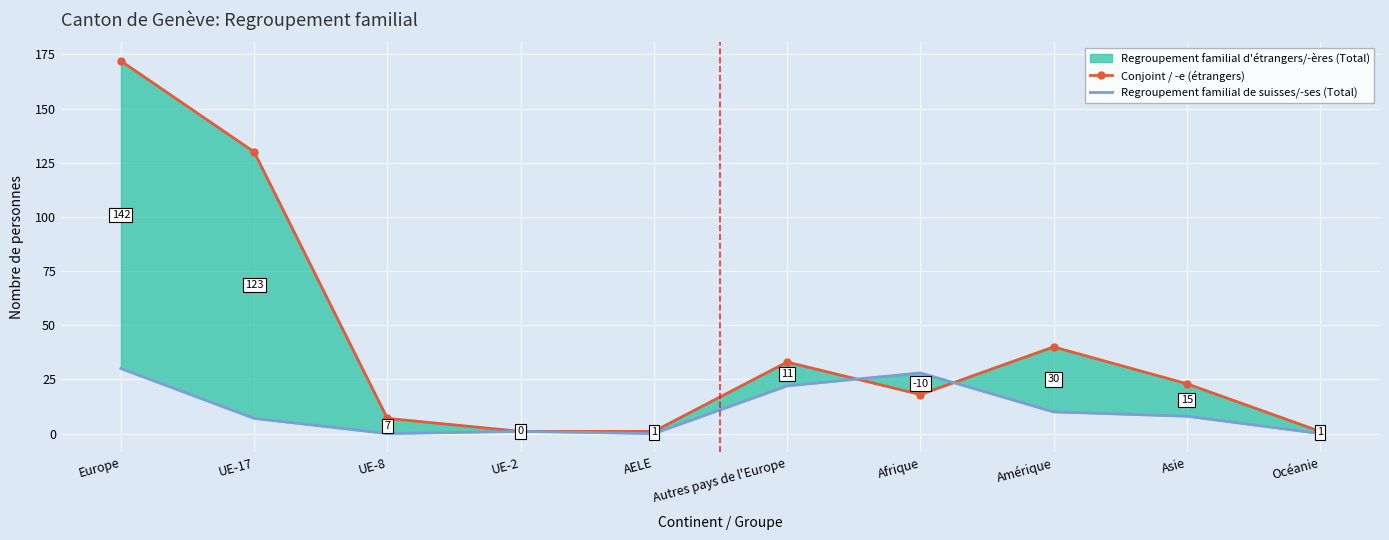

Reading left to right, transcribe all the data shown in this chart.

Conjoint / -e (étrangers): 172	130	7	1	1	33	18	40	23	1
Regroupement familial de suisses/-ses (Total): 30	7	0	1	0	22	28	10	8	0